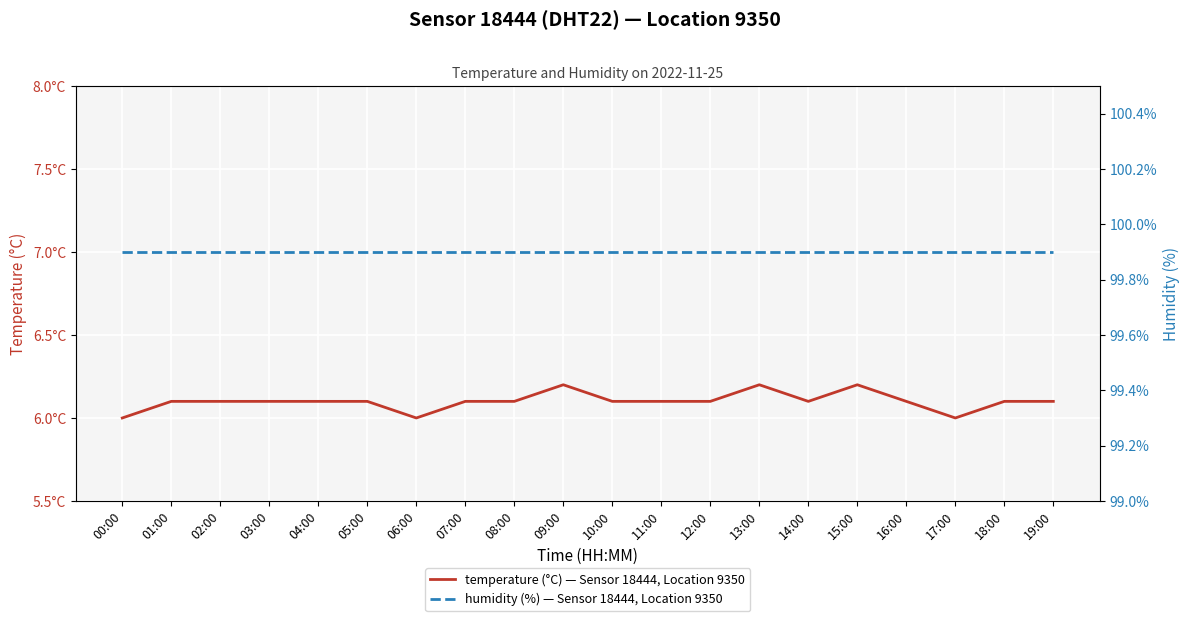

Rank the categories by temperature (°C) — Sensor 18444, Location 9350 value from lowest to highest.

00:00, 06:00, 17:00, 01:00, 02:00, 03:00, 04:00, 05:00, 07:00, 08:00, 10:00, 11:00, 12:00, 14:00, 16:00, 18:00, 19:00, 09:00, 13:00, 15:00